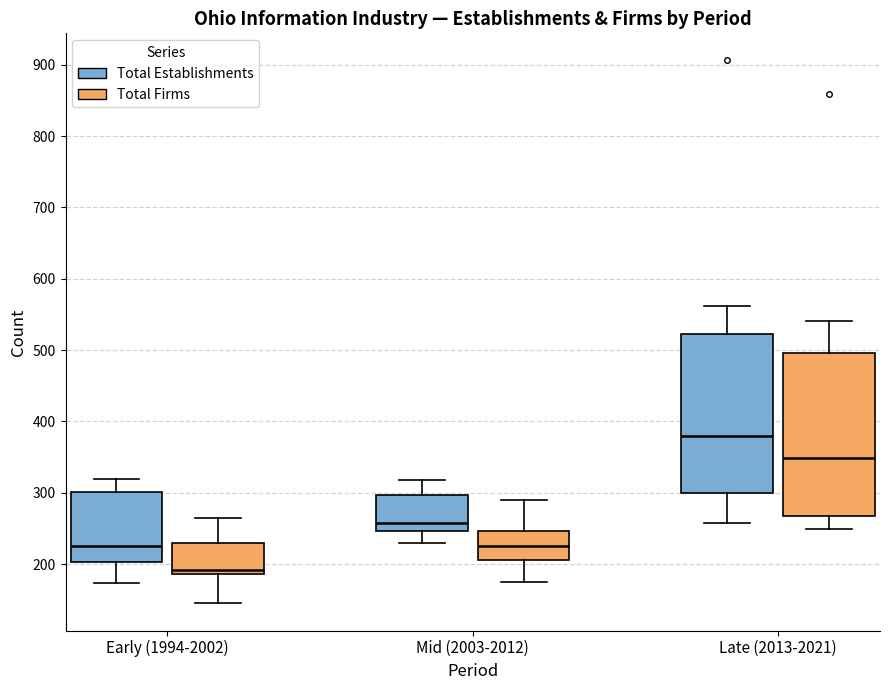

Reading left to right, read every box against the y-axis: the position of its median line, the range the box covers, and the ends of its whiskers. The values are not printed on the chart, so give them approximately, as read against the axis.

Early (1994-2002) (Total Establishments): median 230, box 200 to 300, whiskers 170 to 320
Early (1994-2002) (Total Firms): median 190 (just above the box's lower edge), box 190 to 230, whiskers 150 to 260
Mid (2003-2012) (Total Establishments): median 260, box 250 to 300, whiskers 230 to 320
Mid (2003-2012) (Total Firms): median 230, box 210 to 250, whiskers 180 to 290
Late (2013-2021) (Total Establishments): median 380, box 300 to 520, whiskers 260 to 560
Late (2013-2021) (Total Firms): median 350, box 270 to 500, whiskers 250 to 540